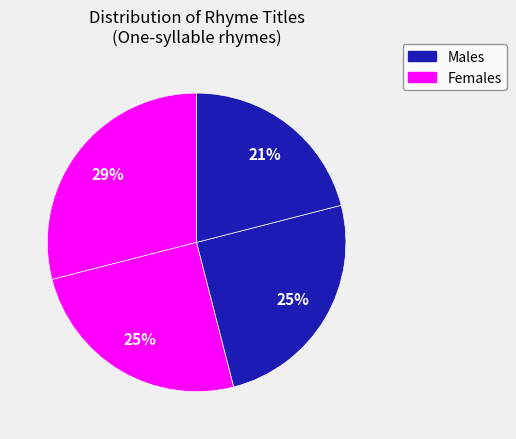

Count the number of slices in the pie.

4